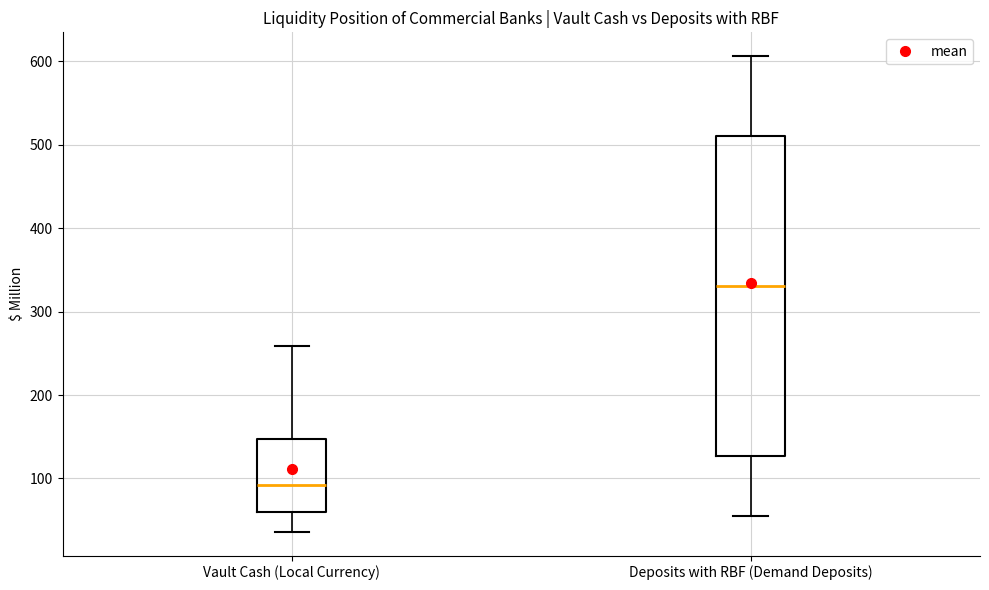

Where does the upper whisker of the box for Vault Cash (Local Currency) end on the y-axis? The values are not printed on the chart, so give them approximately, as read against the axis.

260